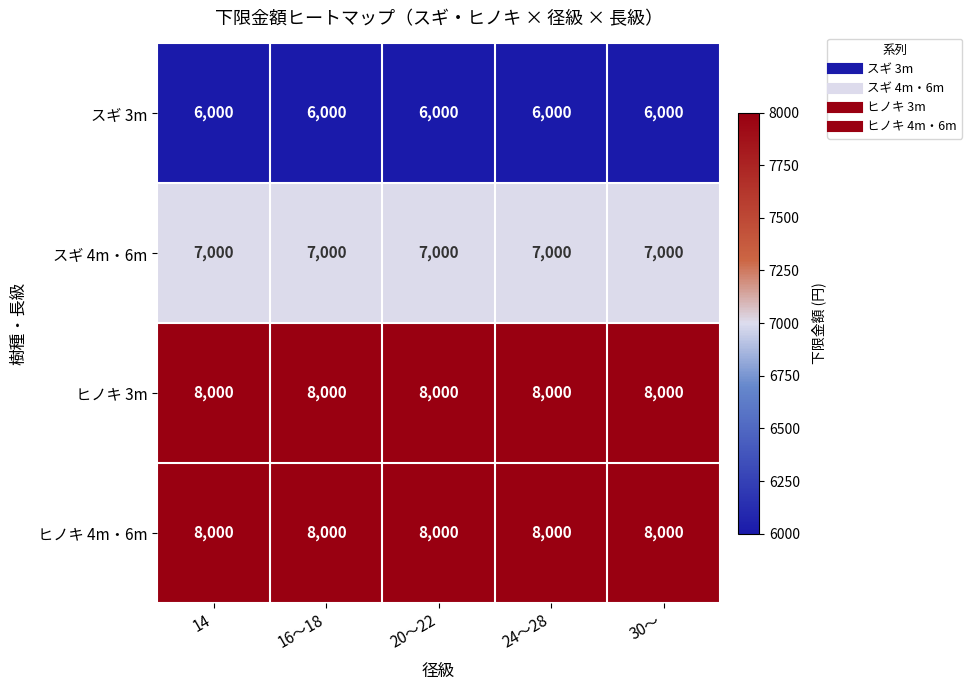

What is the average value of the スギ 4m・6m series?

7000